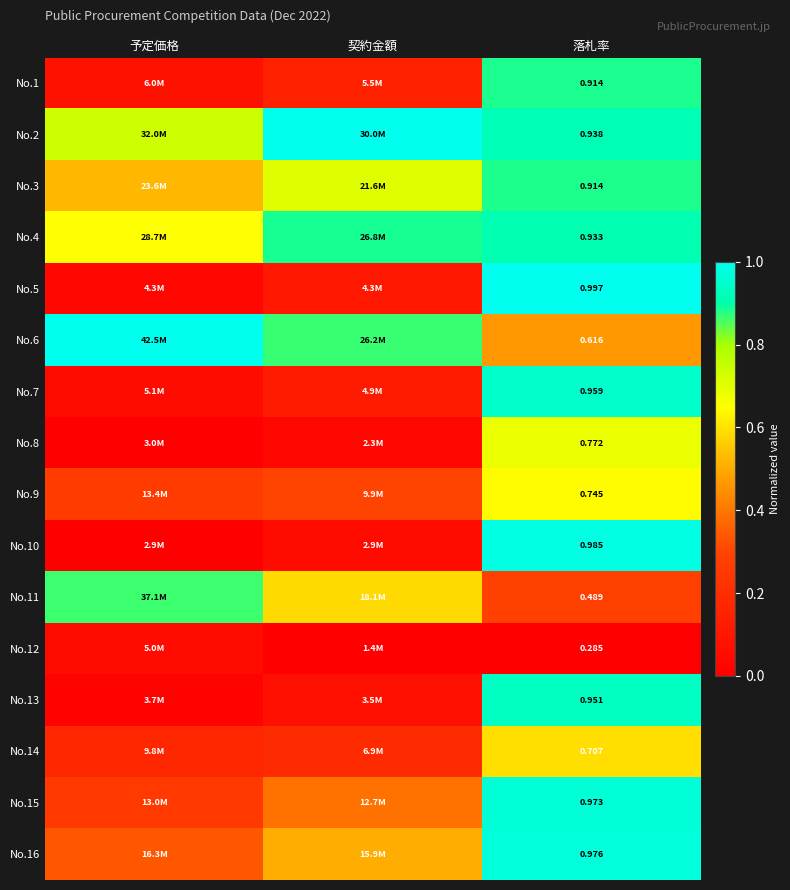

Count the number of categories in the chart.

3